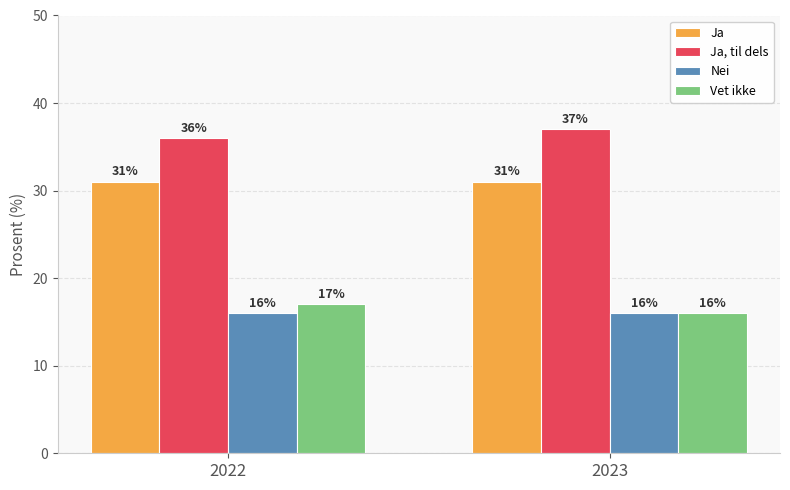

Which category has the highest value across all series?

2023